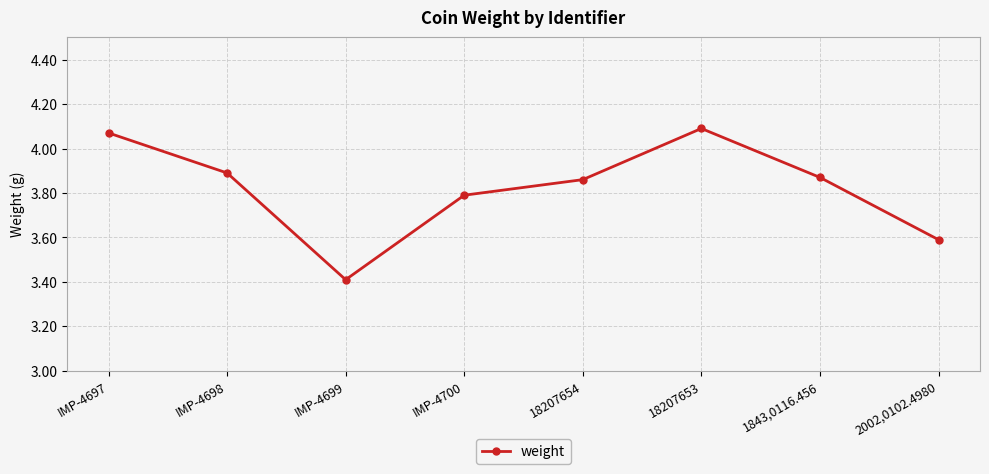

What is the label of the 2nd point from the right?

1843,0116.456